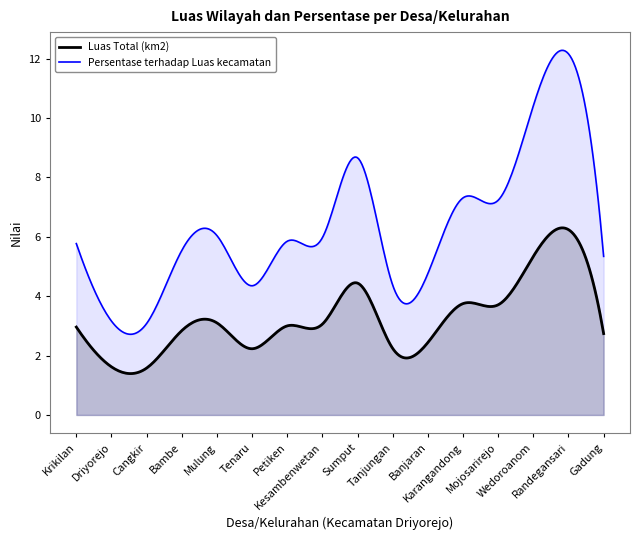

At which category does Persentase terhadap Luas kecamatan reach its first local peak?

Mulung